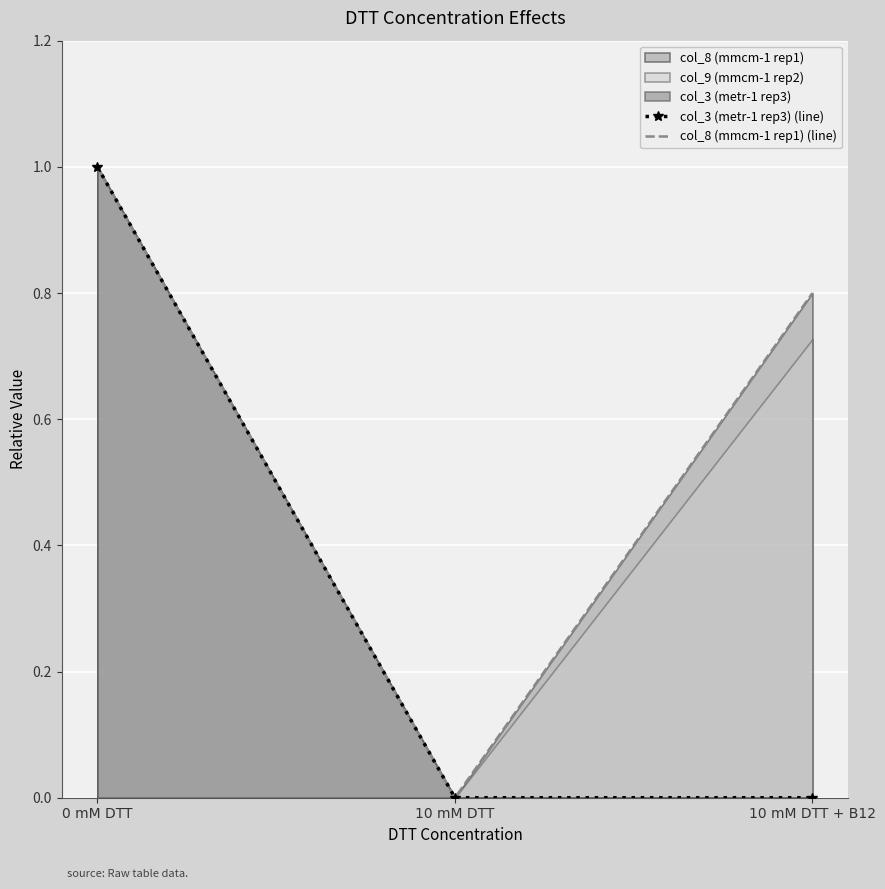

Is the value of col_8 (mmcm-1 rep1) (line) at 10 mM DTT greater than the value of col_3 (metr-1 rep3) (line) at 10 mM DTT?

No